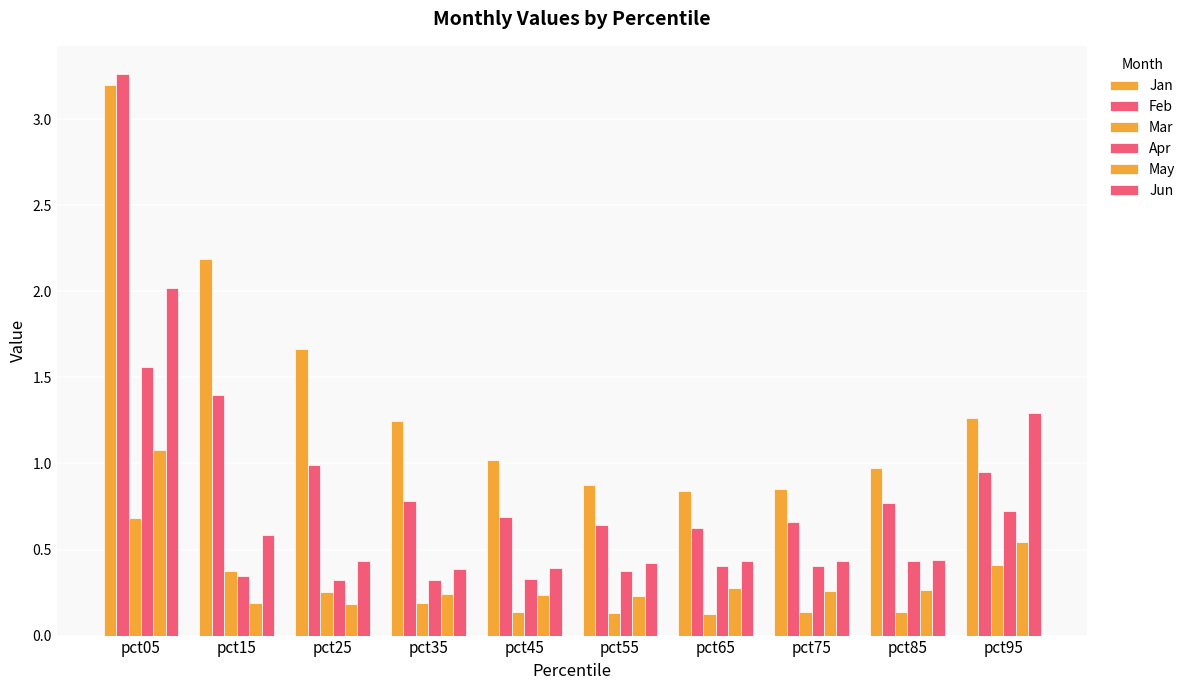

Are the bars horizontal?

No